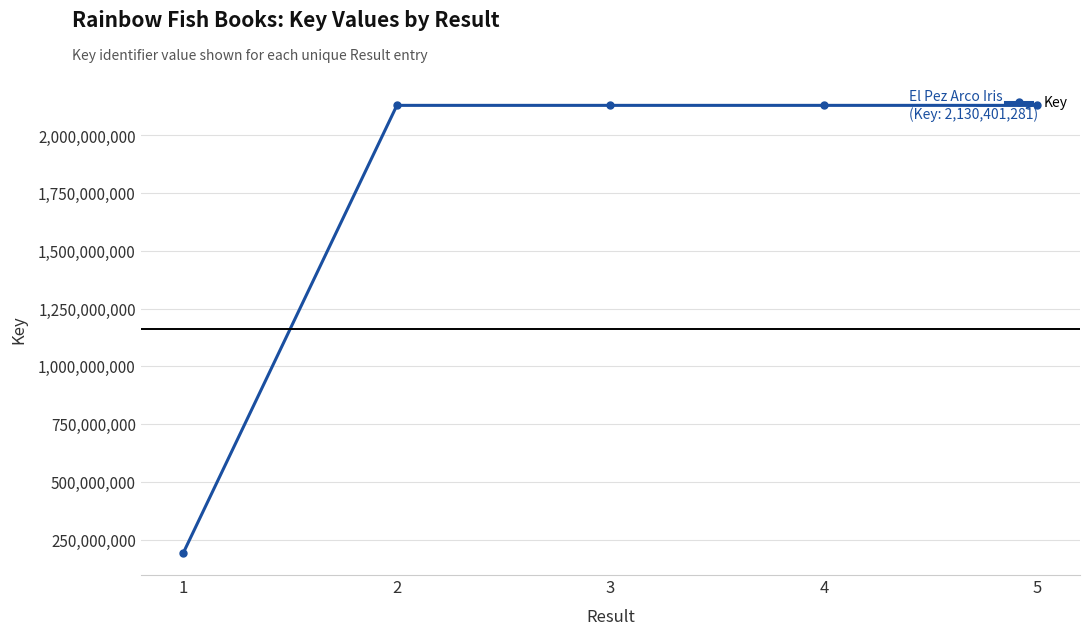

What is the difference between the maximum and minimum values?

1936596751